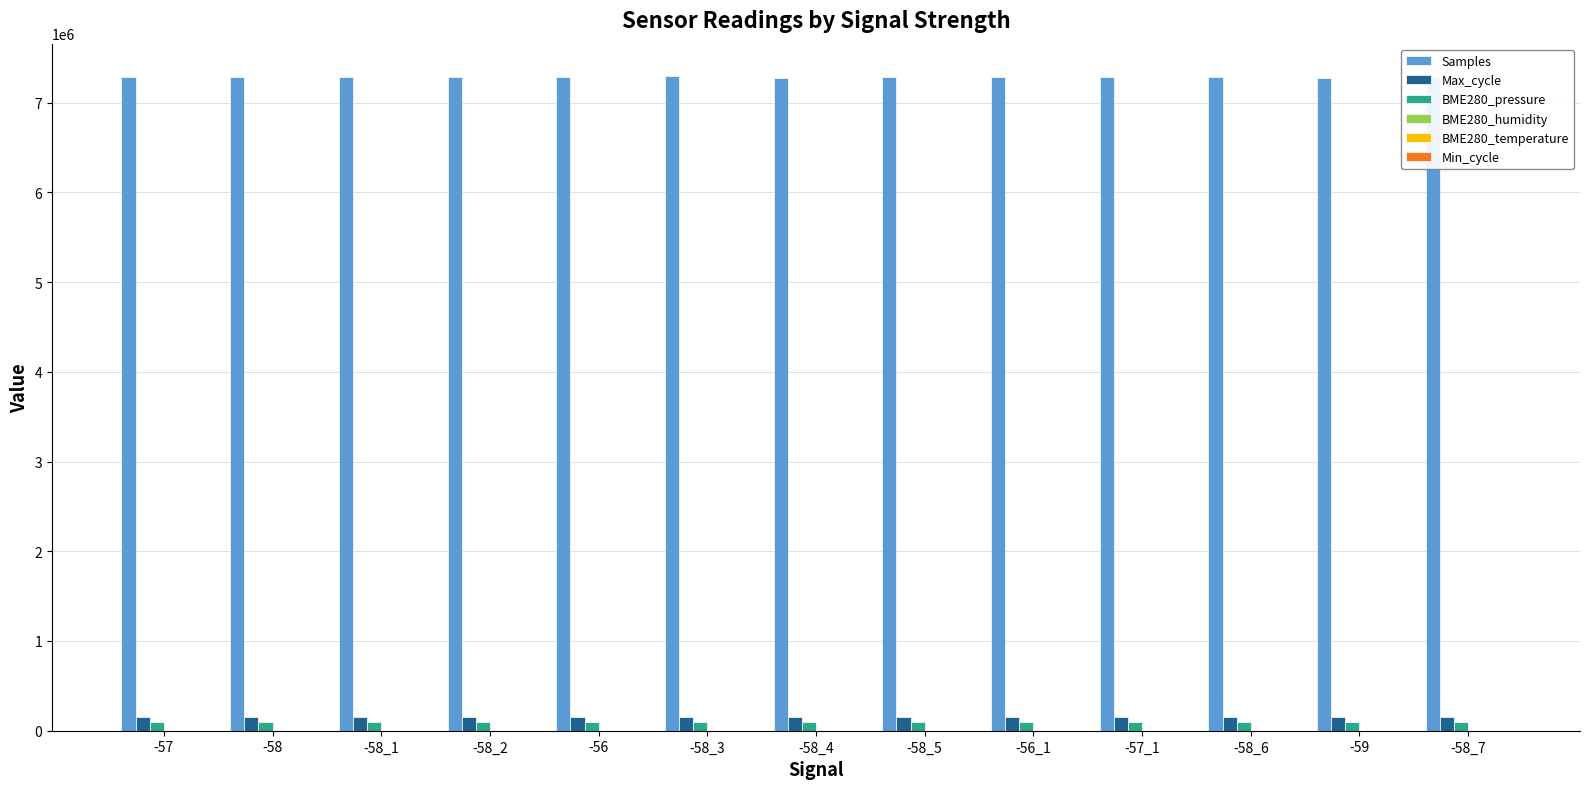

Which series has the largest total across all categories?

Samples